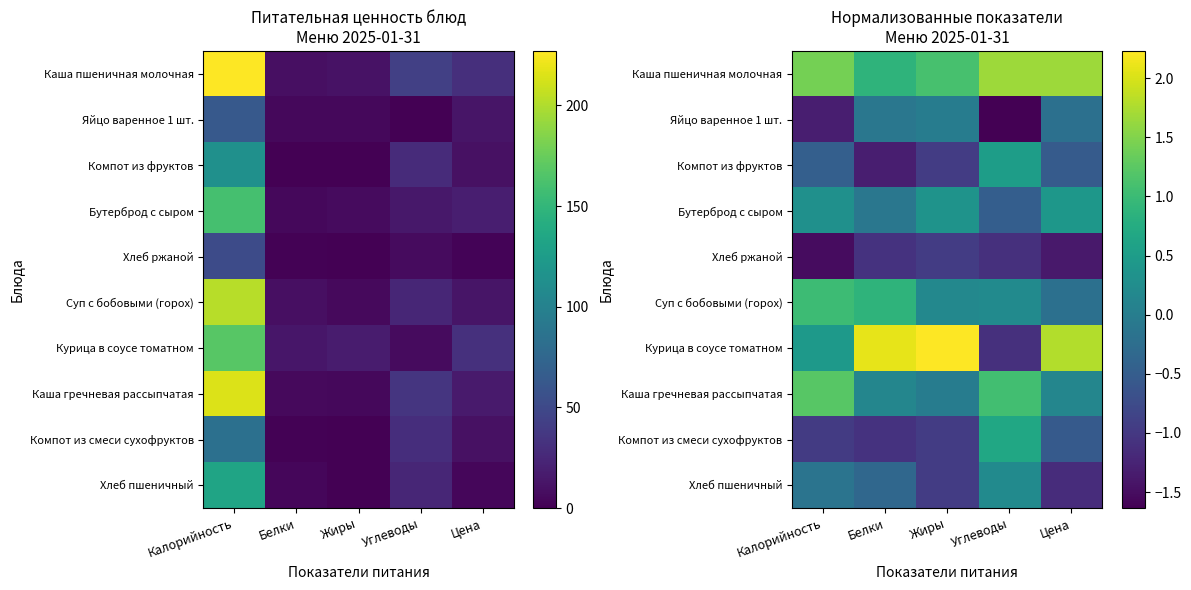

At which label is Каша пшеничная молочная closest to 1?

Жиры